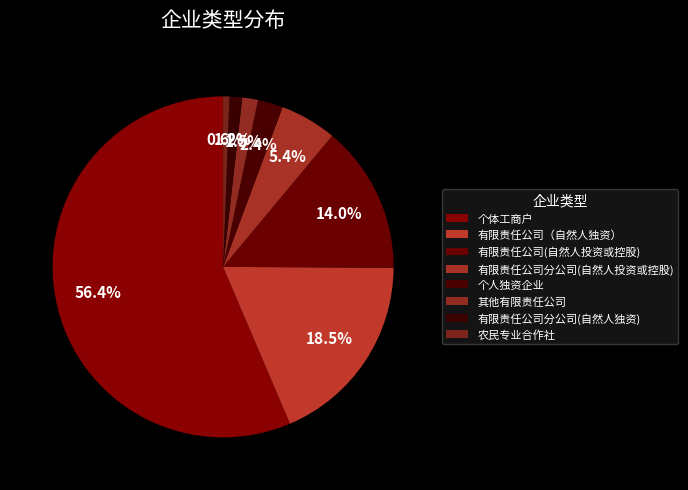

To the nearest percent, what portion does 其他有限责任公司 represent?

1%